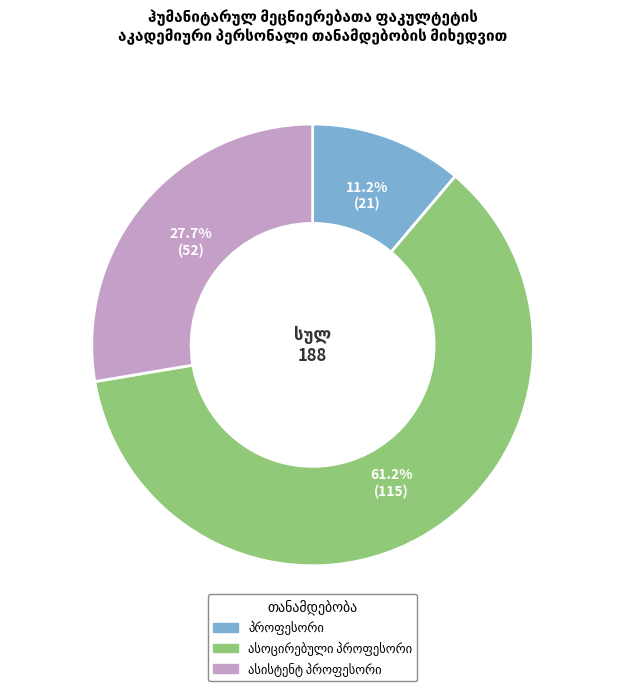

Does any single category account for the majority?

Yes